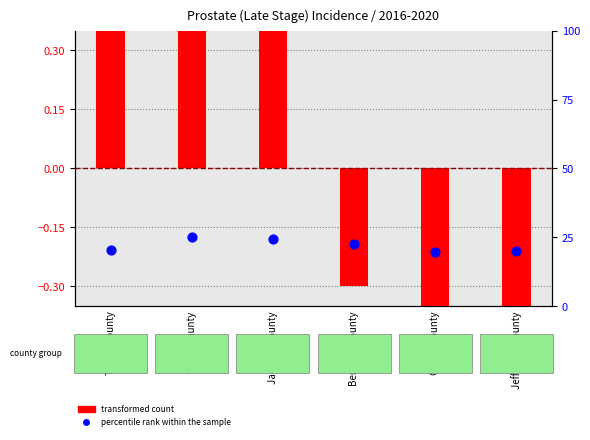

Which series has the largest total across all categories?

percentile rank within the sample